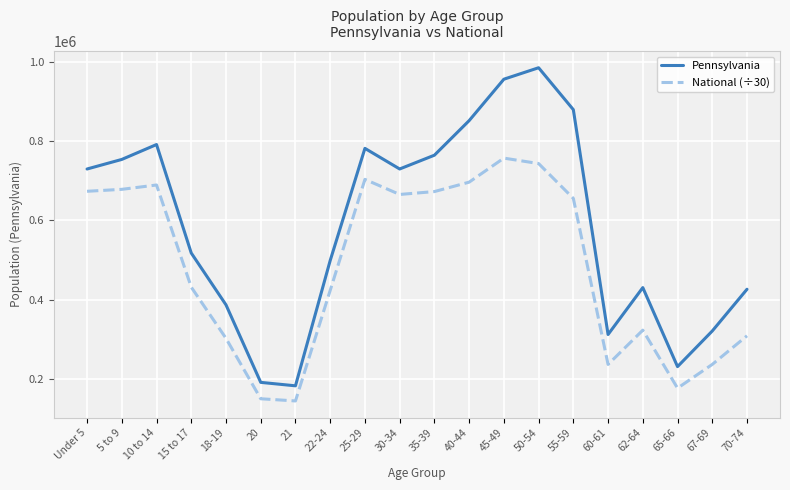

True or false: Pennsylvania and National (÷30) intersect in this chart.

False